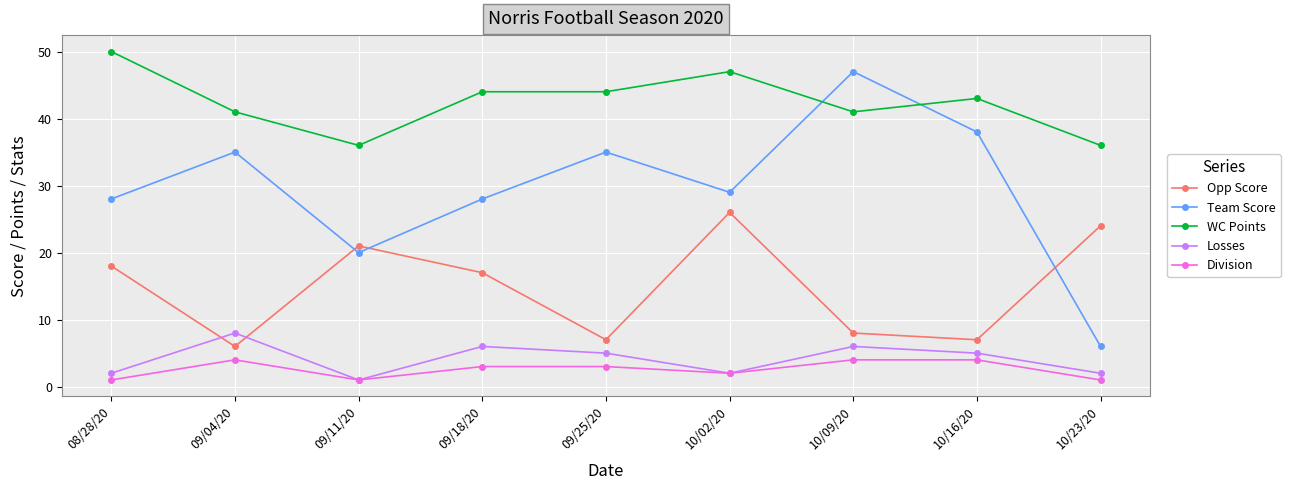

List the series in order of their peak value, lowest first.

Division, Losses, Opp Score, Team Score, WC Points